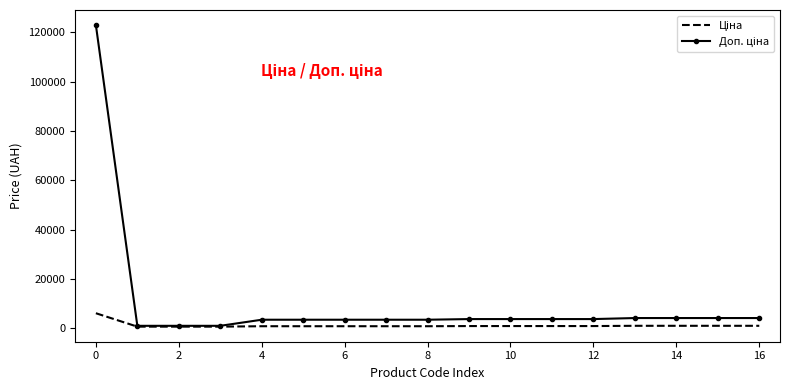

List the series in order of their overall mean, lowest first.

Ціна, Доп. ціна